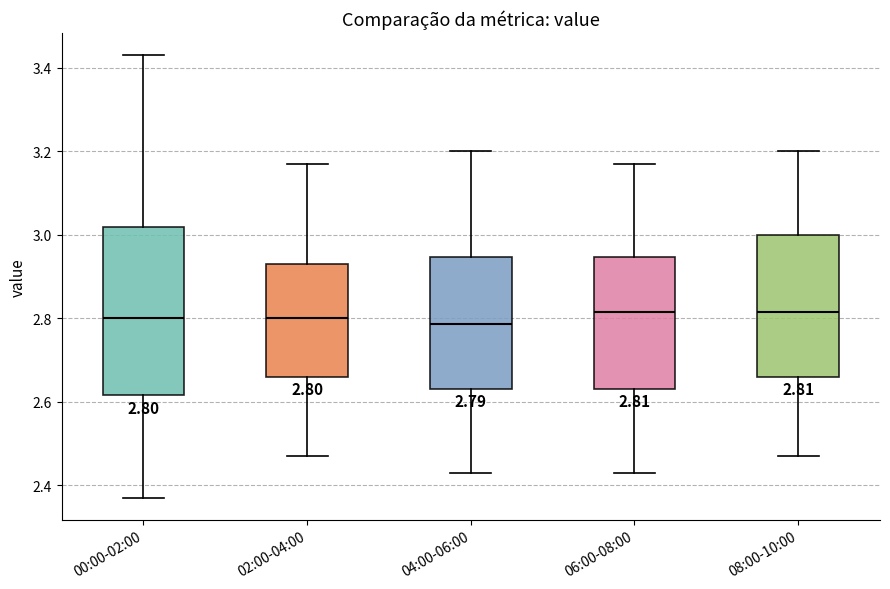

Comparing the boxes themselves (not the whiskers), which one is the tallest?

00:00-02:00